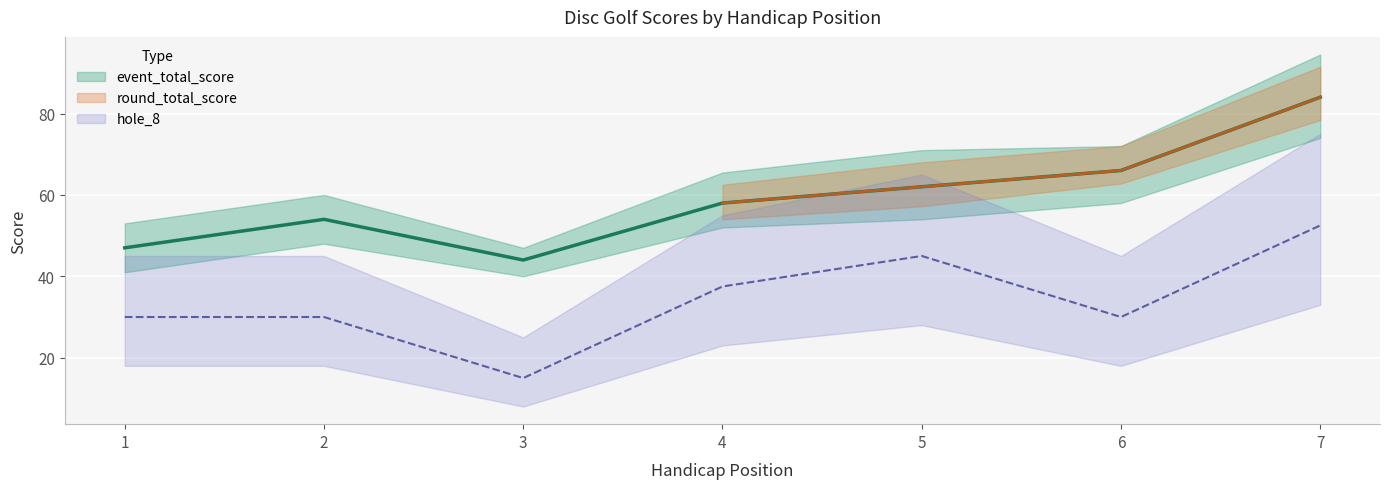

At which category is the sum across all series the highest?

7